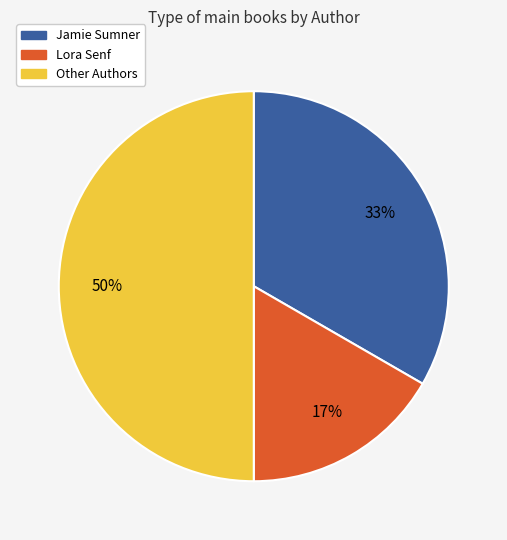

To the nearest percent, what is the average slice percentage?

33%